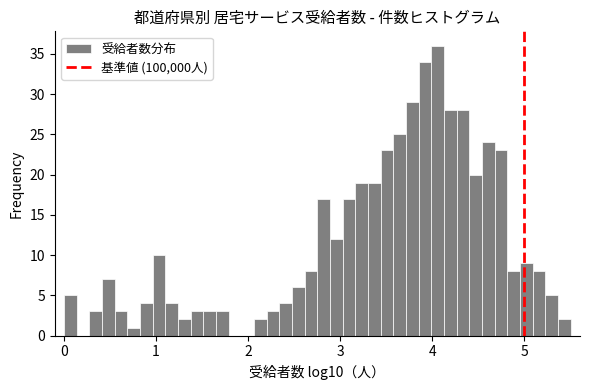

Read against the x-axis, roughly where is the centre of the tallest bar?

4.1